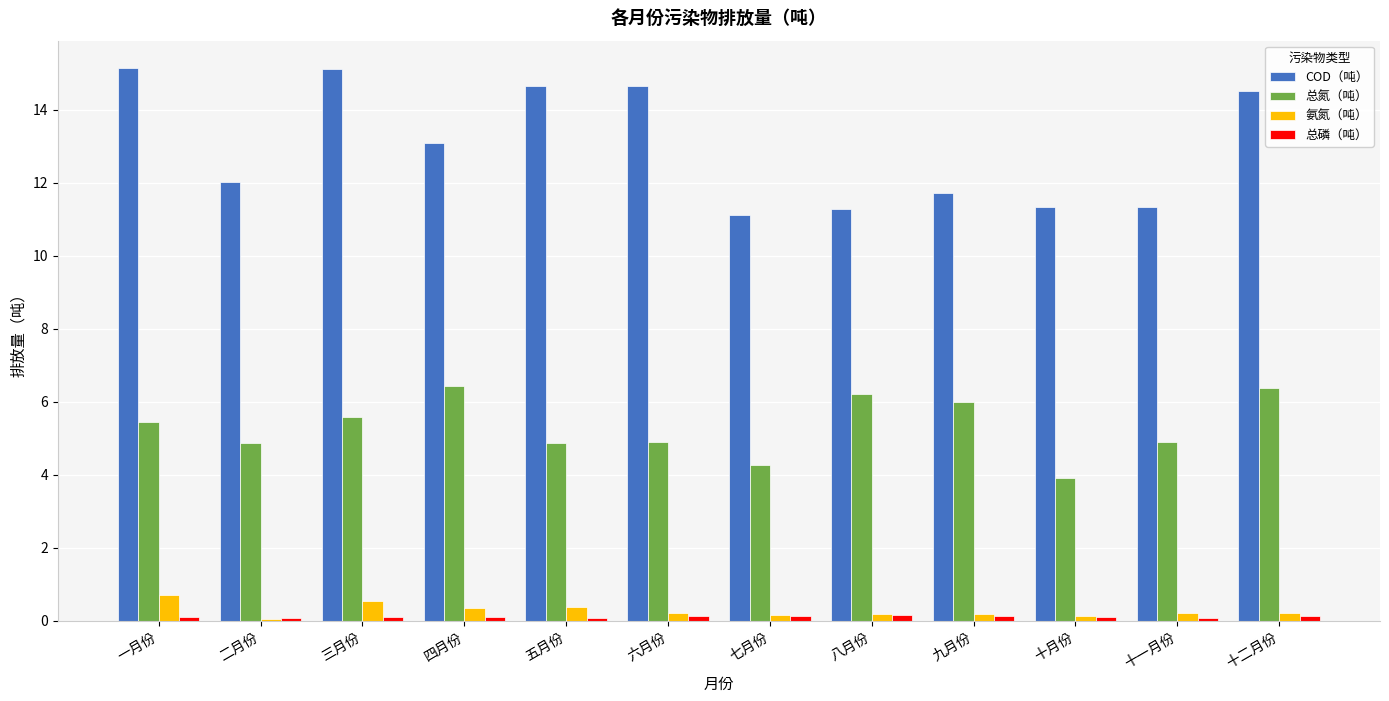

What is the highest value of the 总氮（吨） series?

6.4